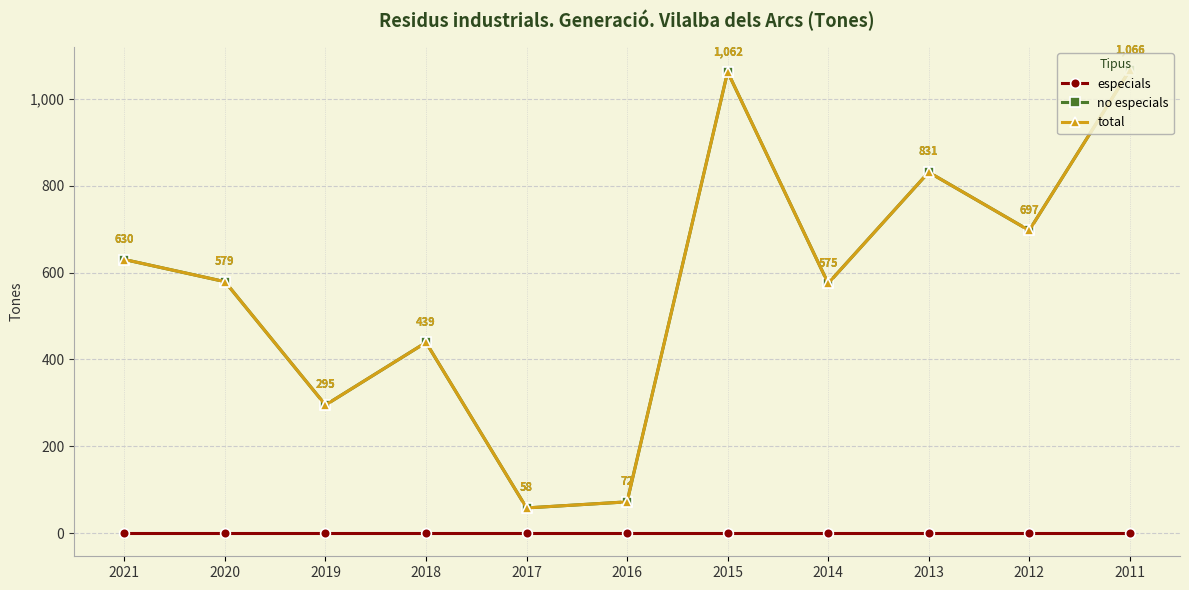

The value of total at 2013 is 179. True or false?

False